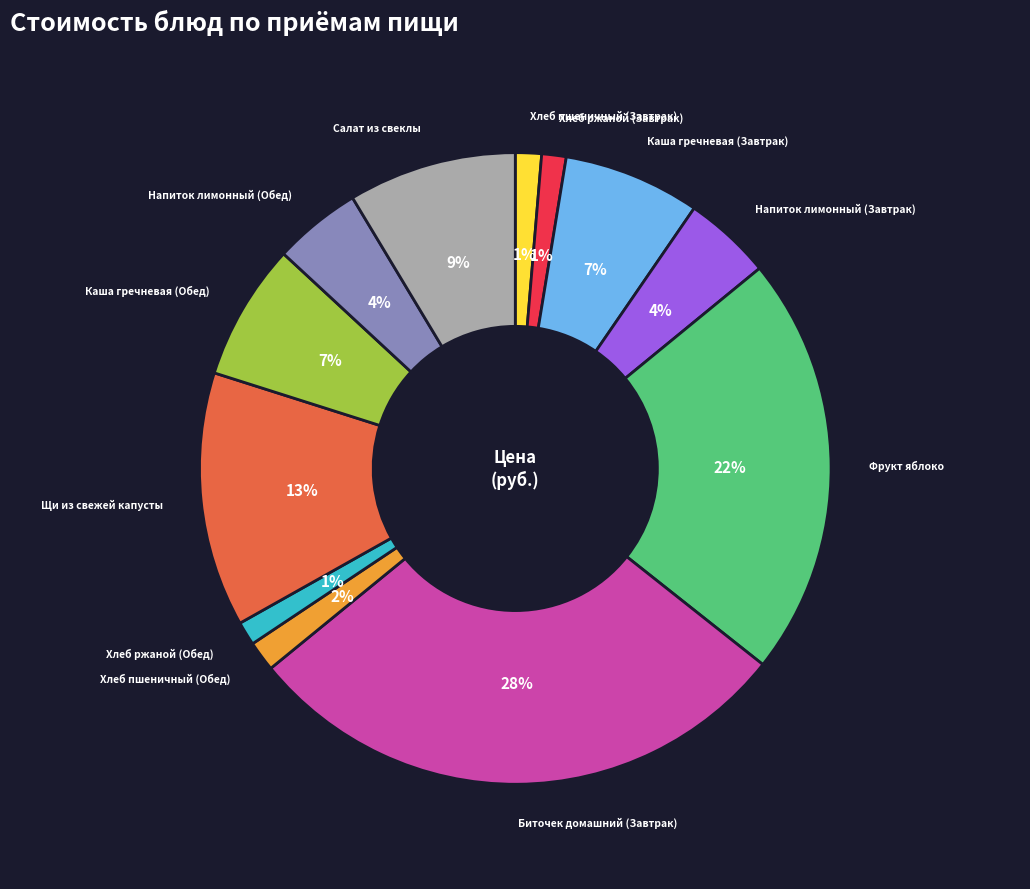

Does any single category account for the majority?

No